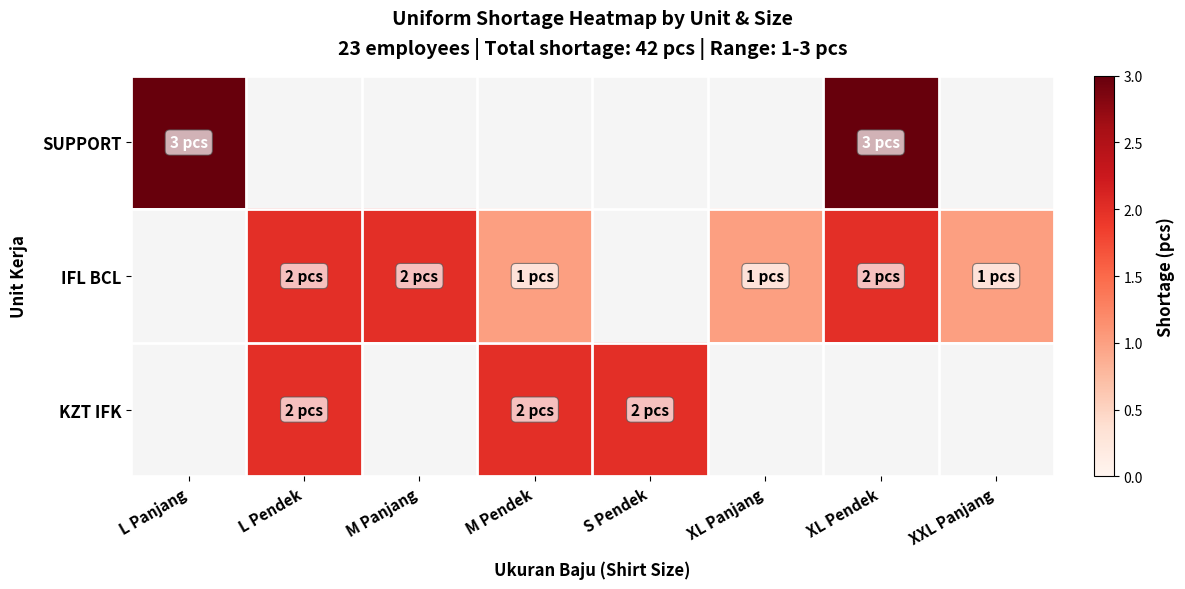

Which series has the largest range (max minus min)?

SUPPORT